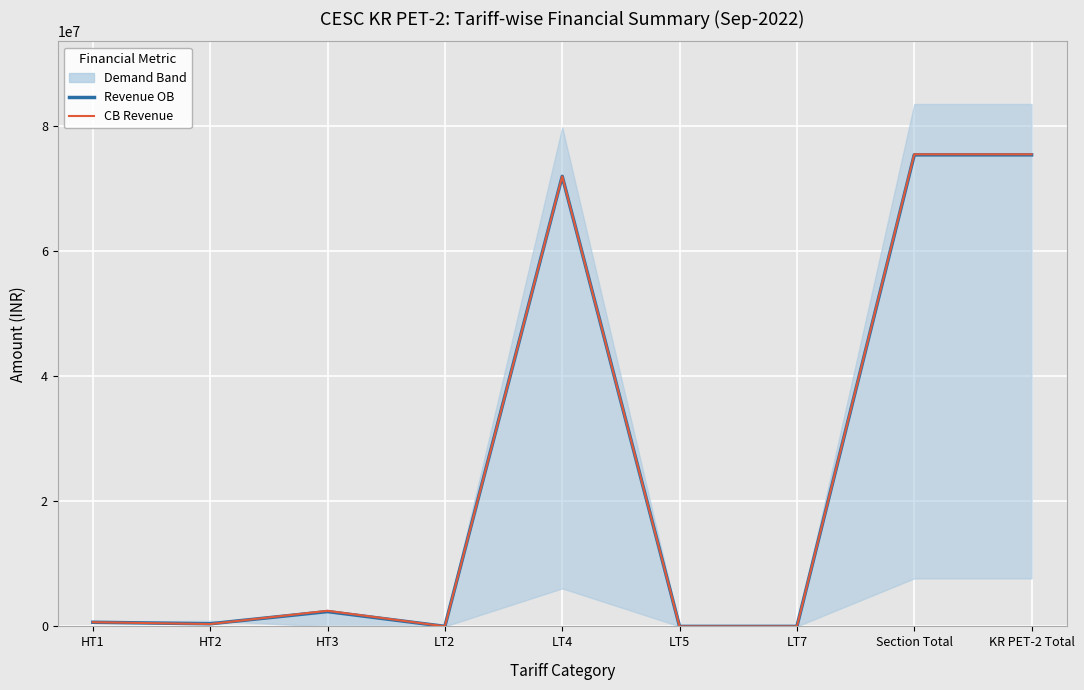

Rank the series by their average value, from highest to lowest.

CB Revenue, Revenue OB